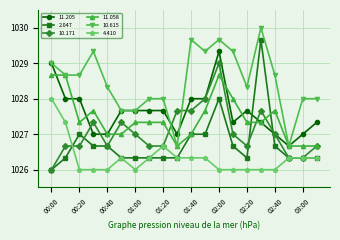

Which series has the largest total across all categories?

10.615